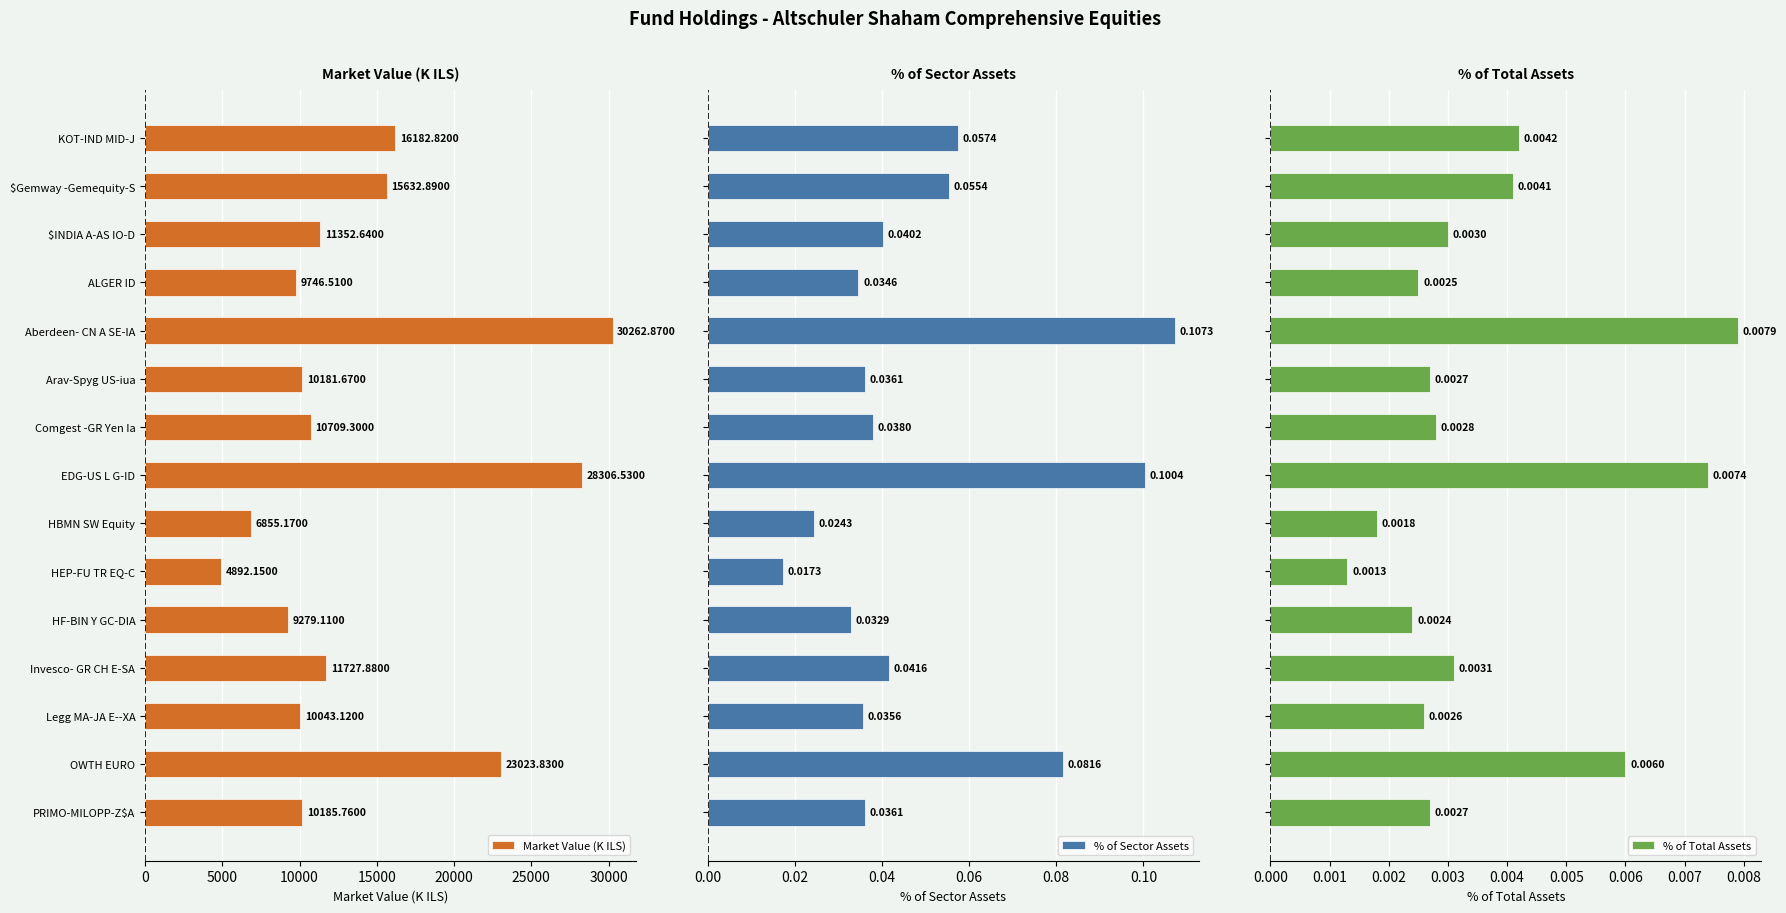

What is the difference between the maximum and minimum values in the Market Value (K ILS) series?

25370.7